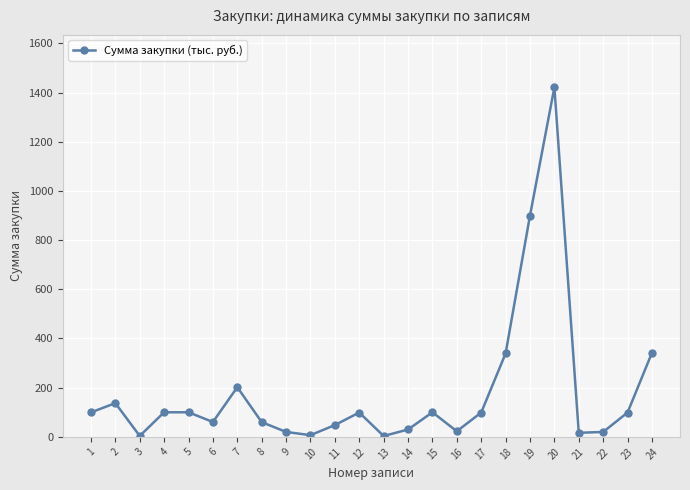

Is it true that the value at 20 is 1421.2?

True